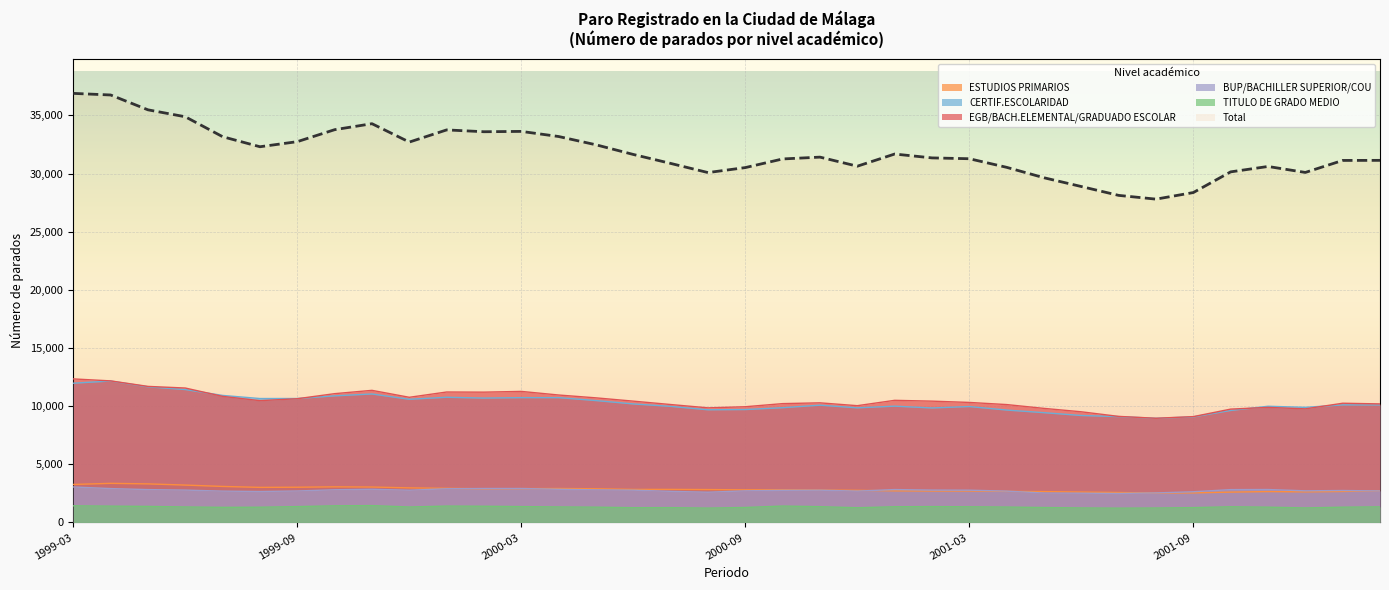

How many lines are shown in the chart?

6